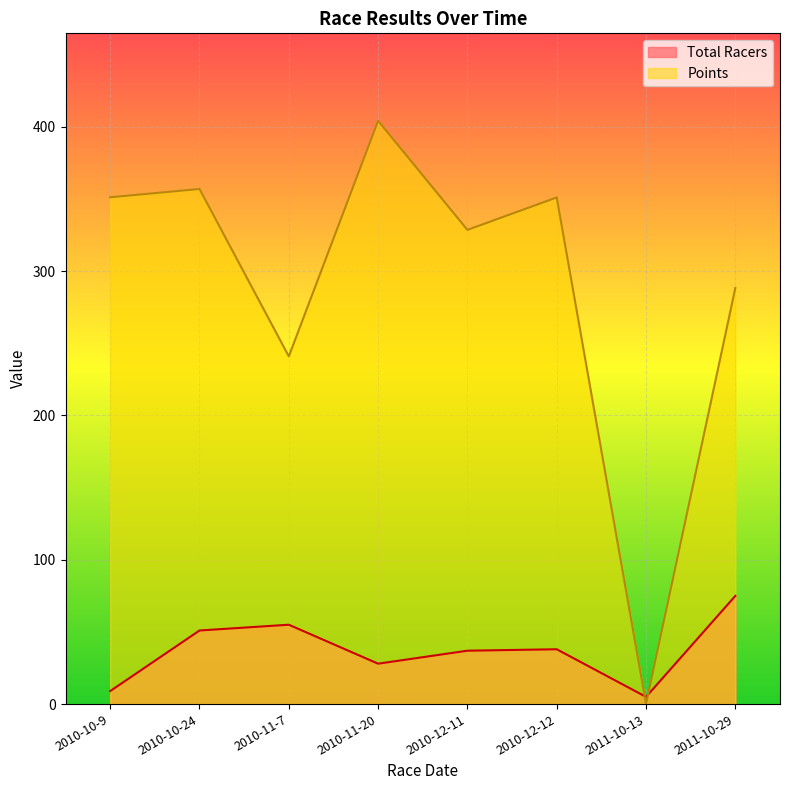

At which category does Points reach its first local peak?

2010-10-24